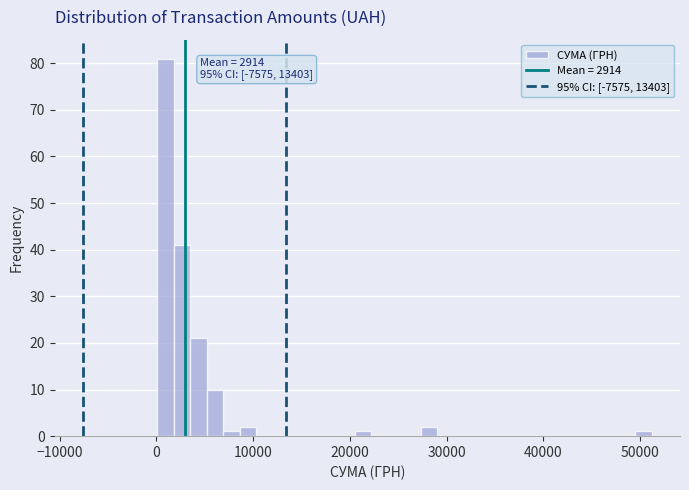

Read against the x-axis, roughly where is the centre of the tallest bar?

1000